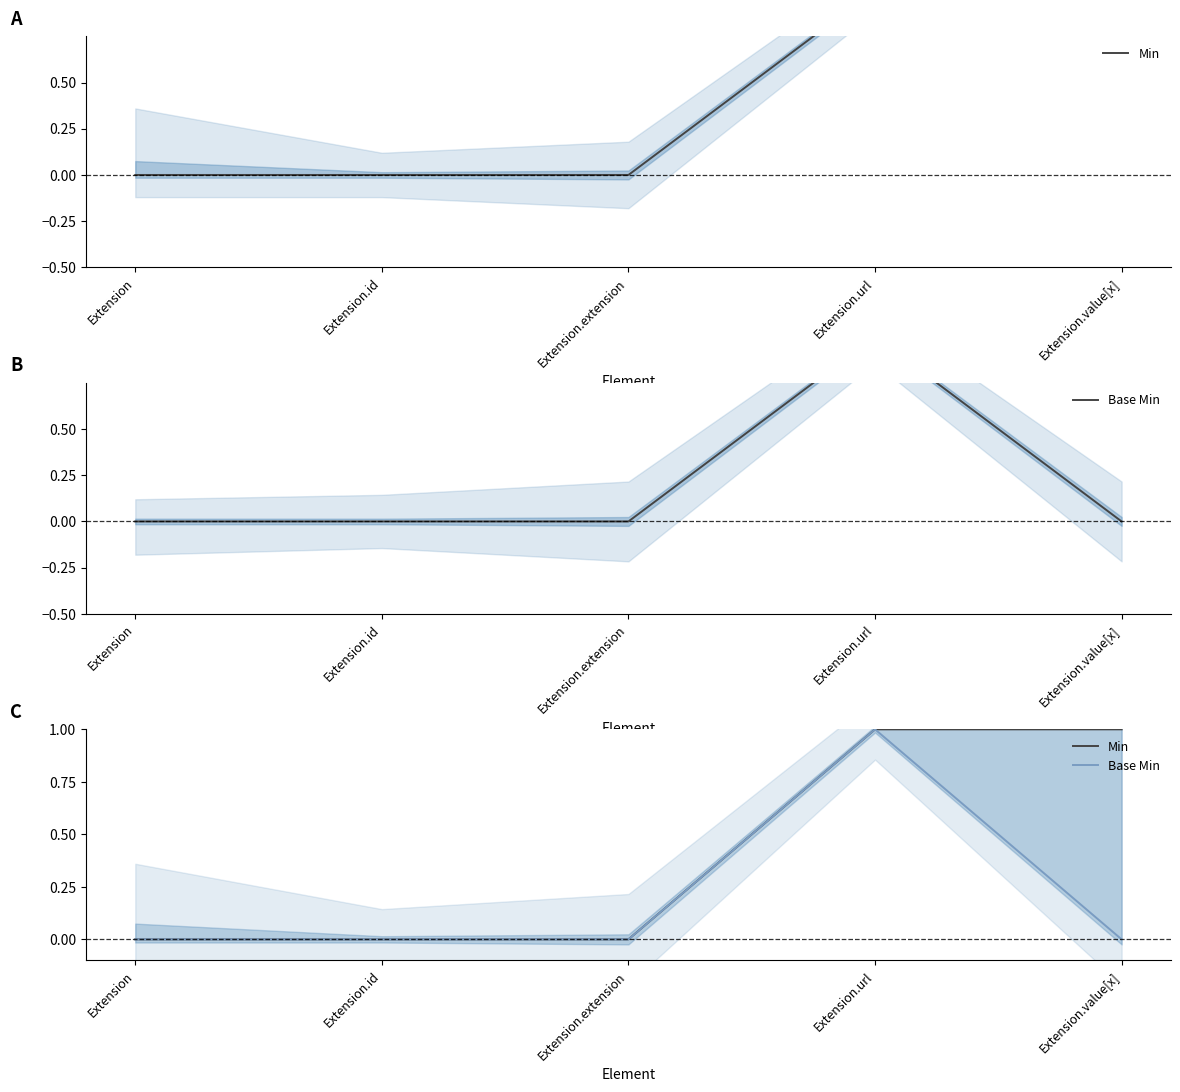

True or false: Min and Base Min cross at least once.

False